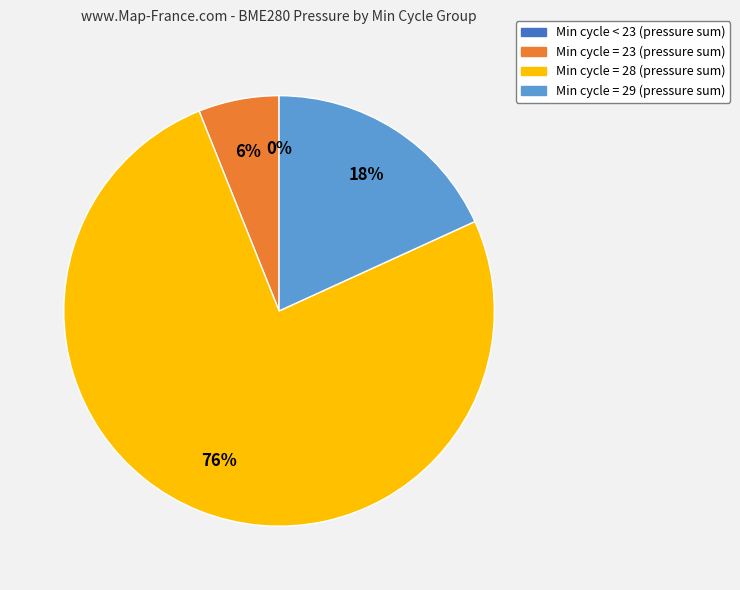

Is it true that 5 is 1% of the pie?

False